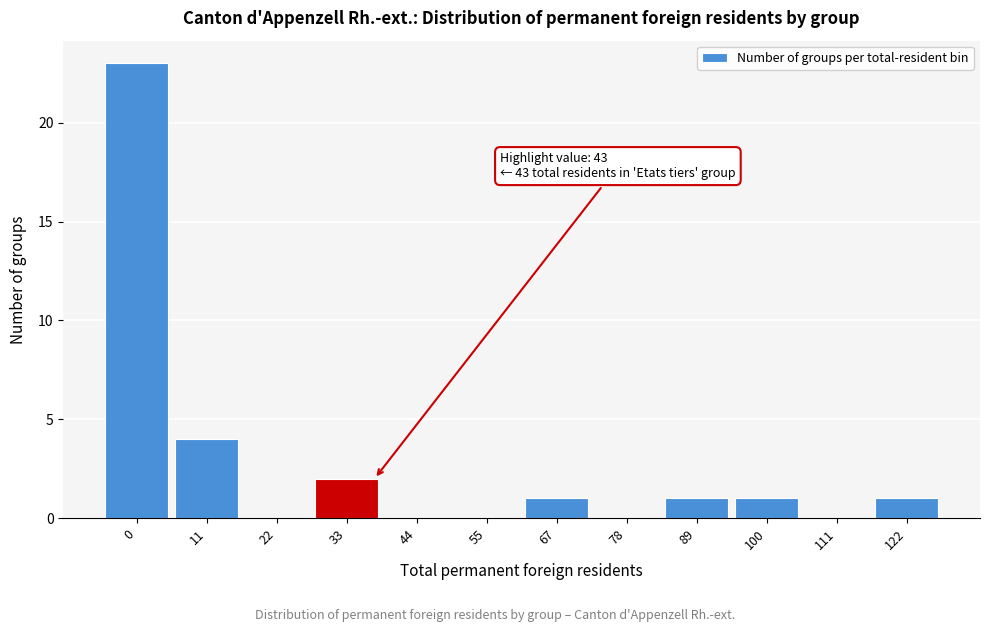

Reading left to right, what are all the values shown in this chart?

0=23	11=4	22=0	33=2	44=0	55=0	67=1	78=0	89=1	100=1	111=0	122=1